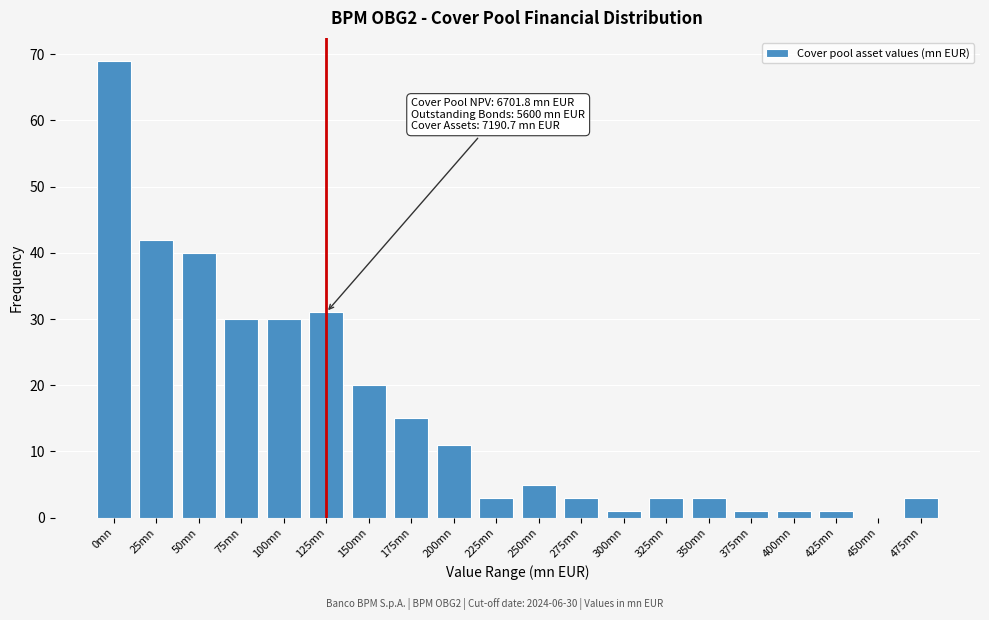

Reading left to right, list all the values displayed in this chart.

0mn=69	25mn=42	50mn=40	75mn=30	100mn=30	125mn=31	150mn=20	175mn=15	200mn=11	225mn=3	250mn=5	275mn=3	300mn=1	325mn=3	350mn=3	375mn=1	400mn=1	425mn=1	450mn=0	475mn=3